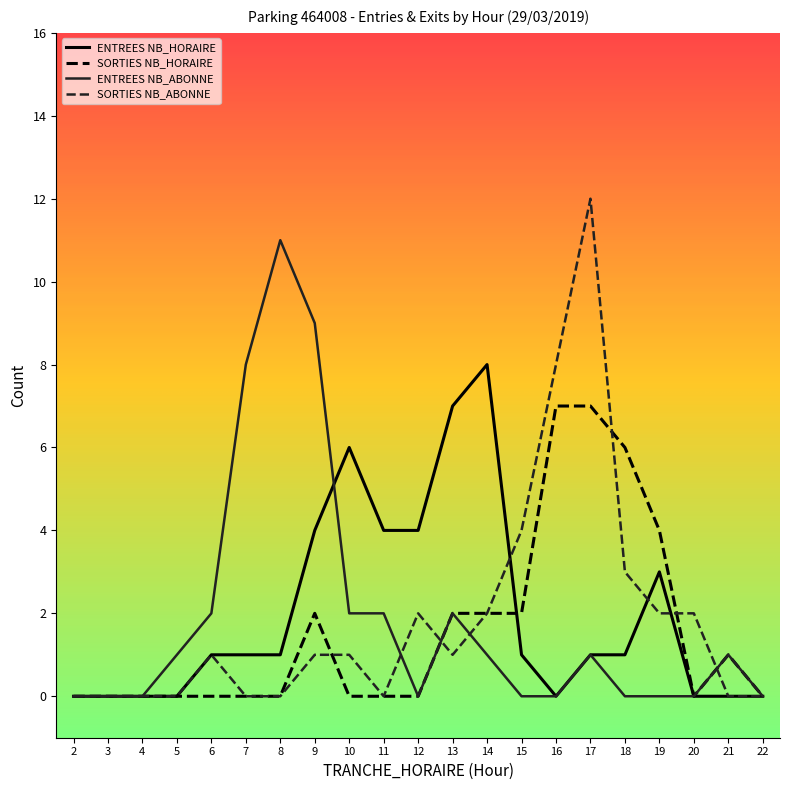

What is the difference between the second highest and second lowest values in the ENTREES NB_HORAIRE series?

7